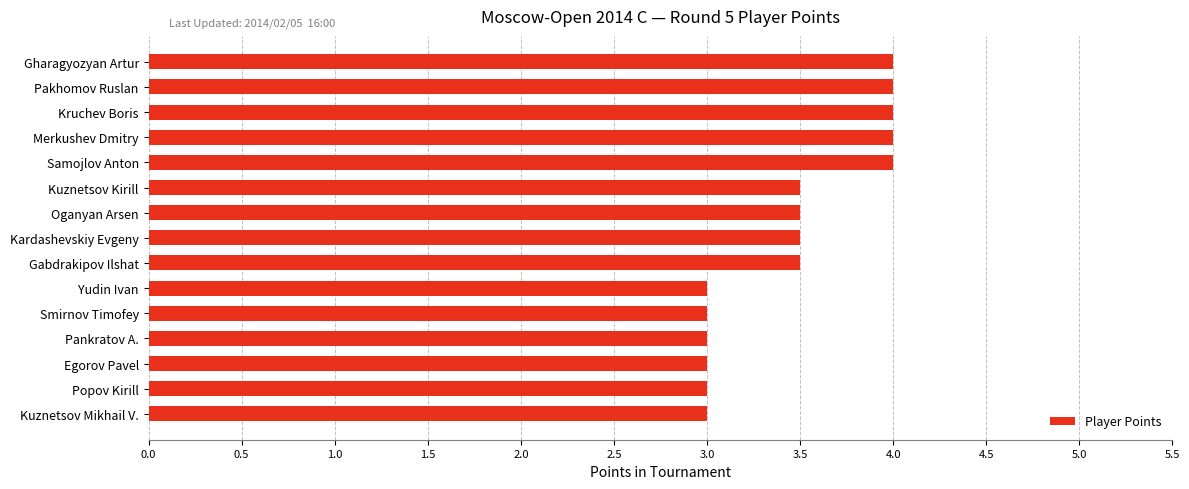

Reading top to bottom, what are all the values shown in this chart?

4.0	4.0	4.0	4.0	4.0	3.5	3.5	3.5	3.5	3.0	3.0	3.0	3.0	3.0	3.0